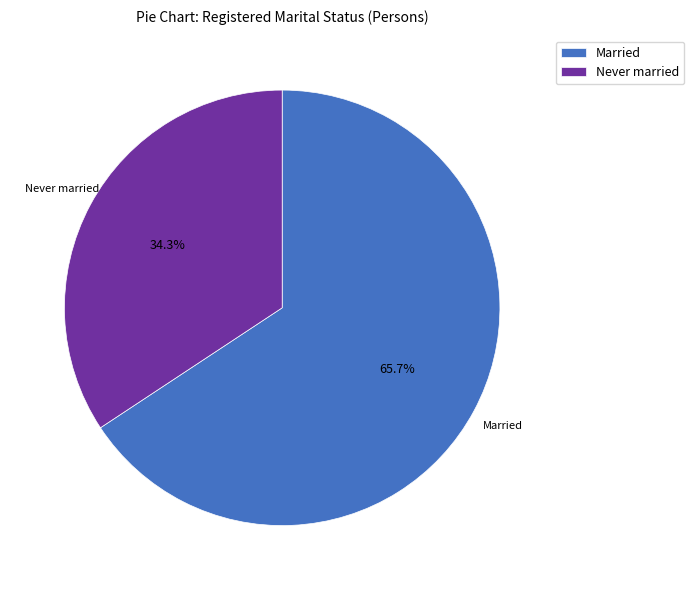

To the nearest percent, what is the average slice percentage?

50%